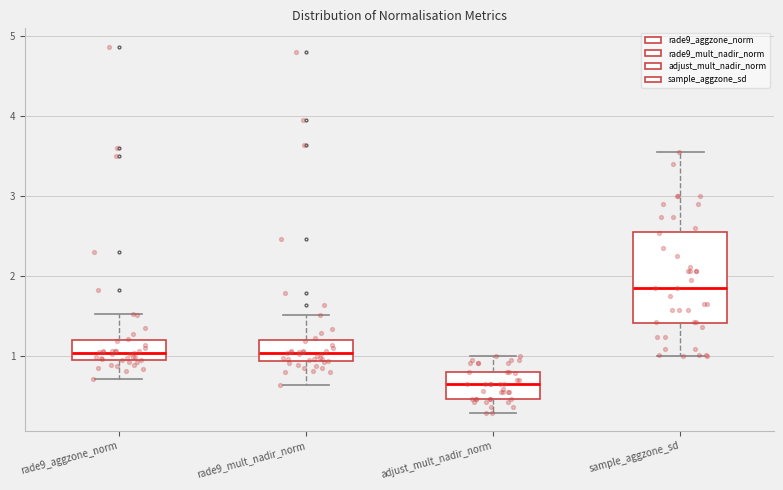

Reading left to right, transcribe this box plot: for each box, give where its median line is, the range the box spans, and where its two whiskers end, as read against the y-axis. The values are not printed on the chart, so give them approximately, as read against the axis.

rade9_aggzone_norm: median 1.0, box 0.9 to 1.2, whiskers 0.7 to 1.5
rade9_mult_nadir_norm: median 1.0, box 0.9 to 1.2, whiskers 0.6 to 1.5
adjust_mult_nadir_norm: median 0.6, box 0.5 to 0.8, whiskers 0.3 to 1.0
sample_aggzone_sd: median 1.8, box 1.4 to 2.6, whiskers 1.0 to 3.5